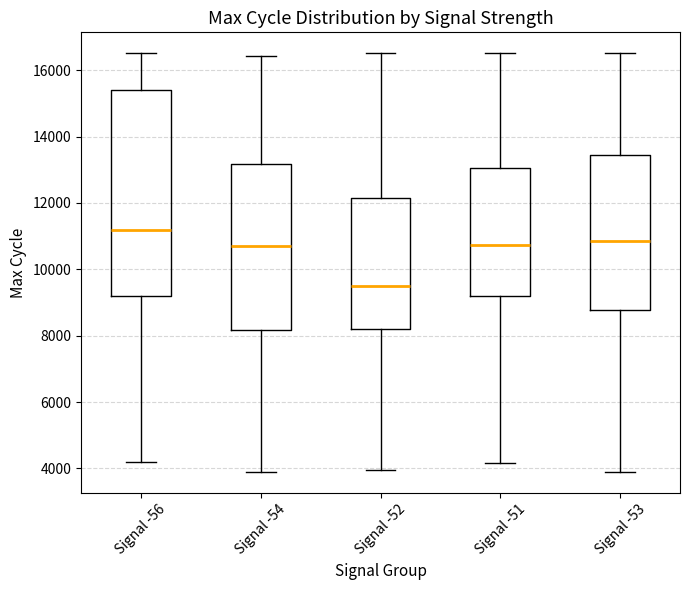

Which box's median line is the lowest?

Signal -52